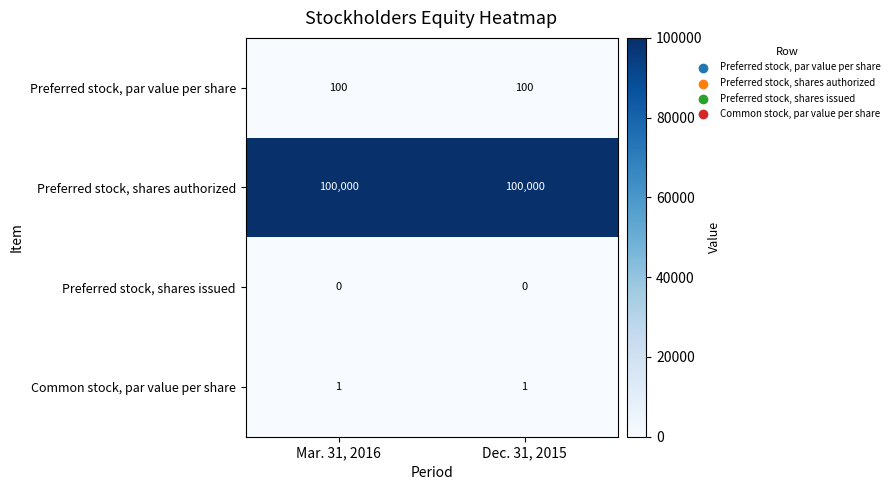

What is the total value across all series at Mar. 31, 2016?

100101